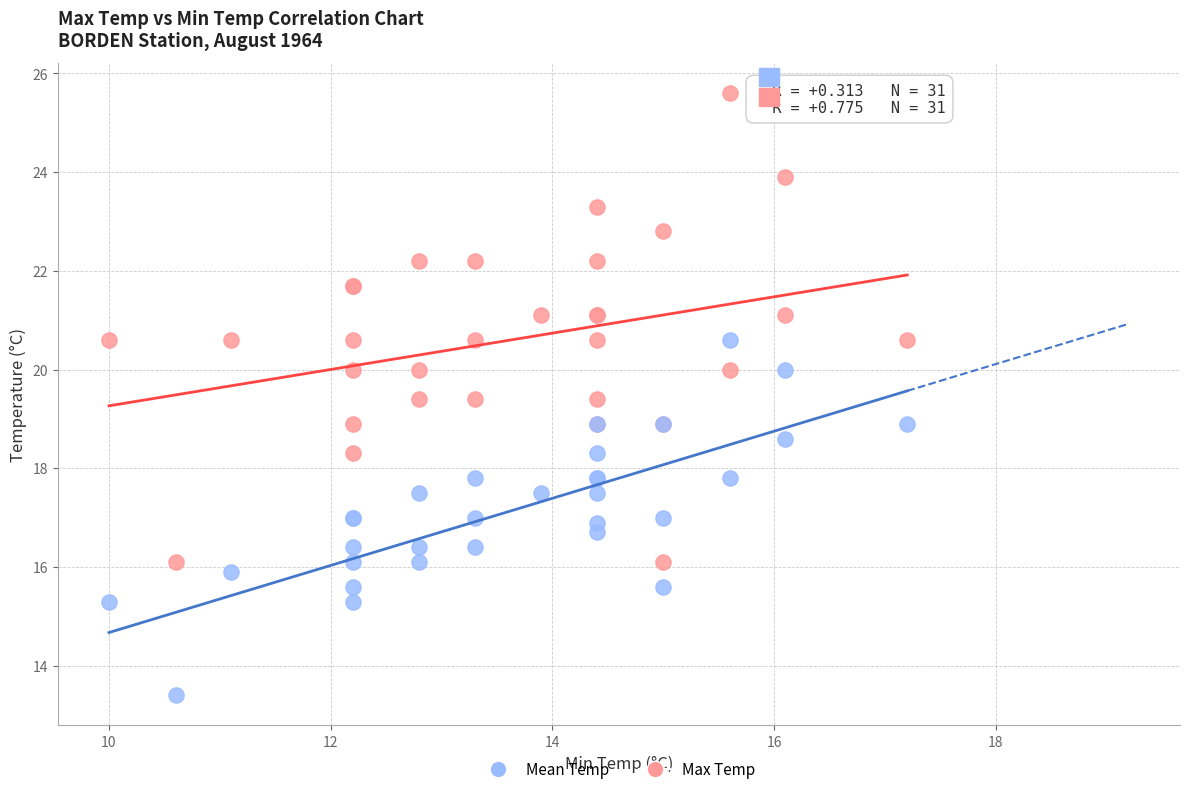

Which series has the widest spread of Y values?

Max Temp